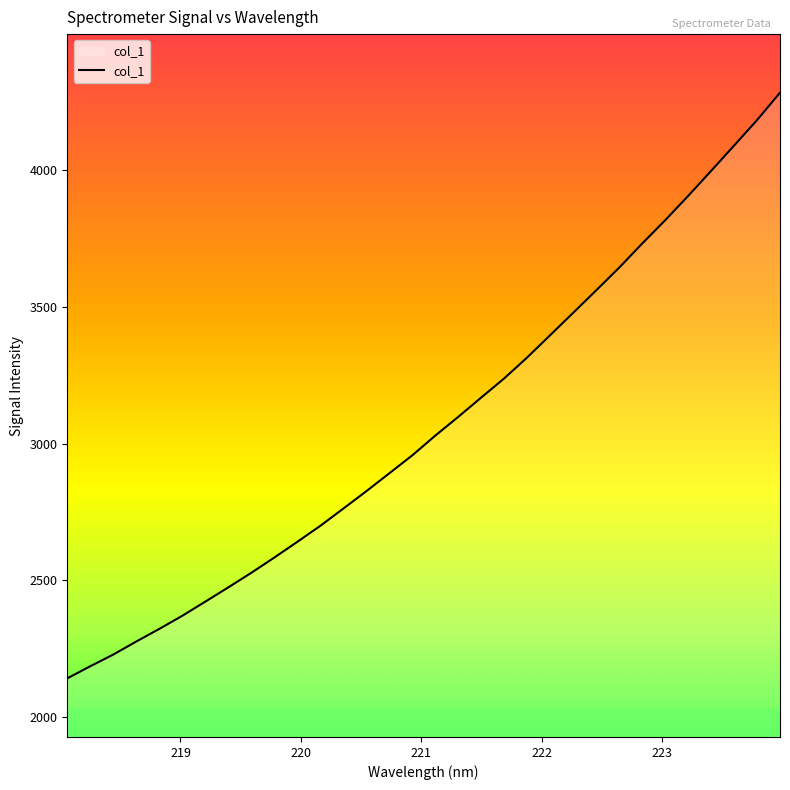

What is the maximum value shown in the chart?

4283.1